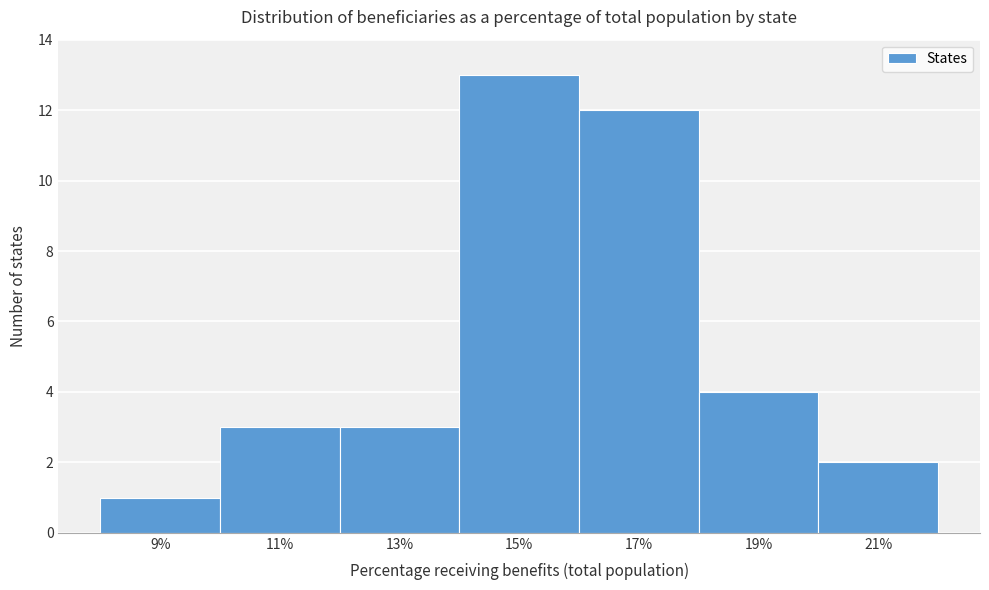

Reading left to right, transcribe all the data shown in this chart.

9%=1	11%=3	13%=3	15%=13	17%=12	19%=4	21%=2